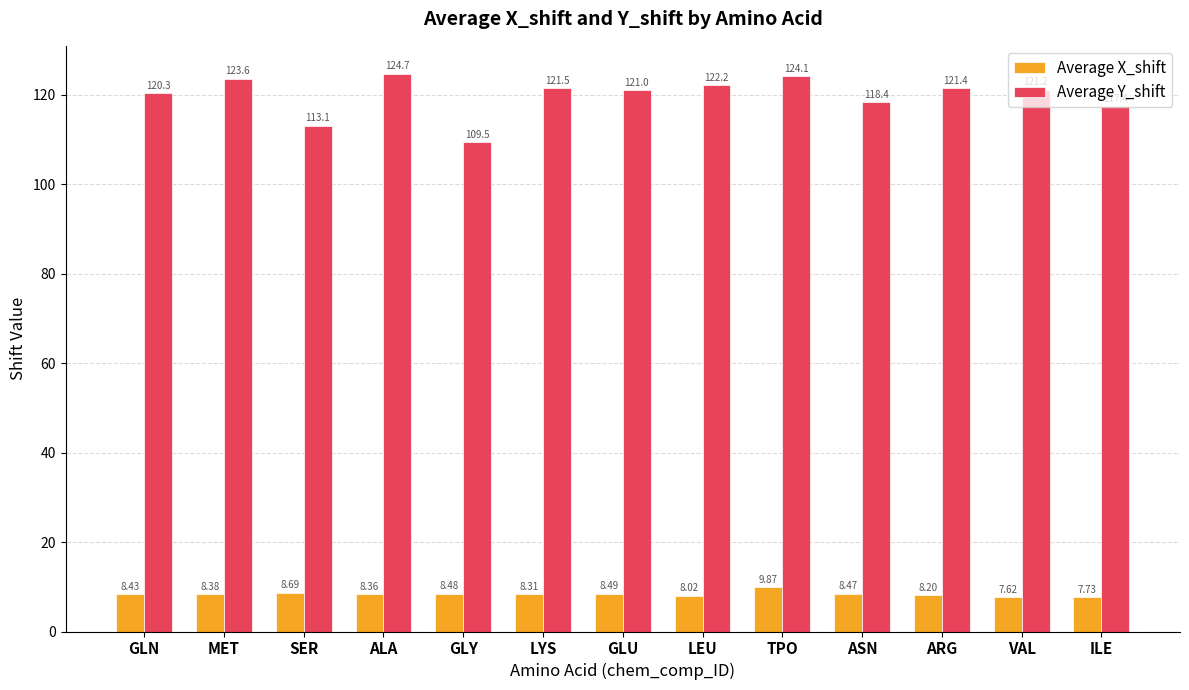

What is the label of the 4th bar from the left?

ALA